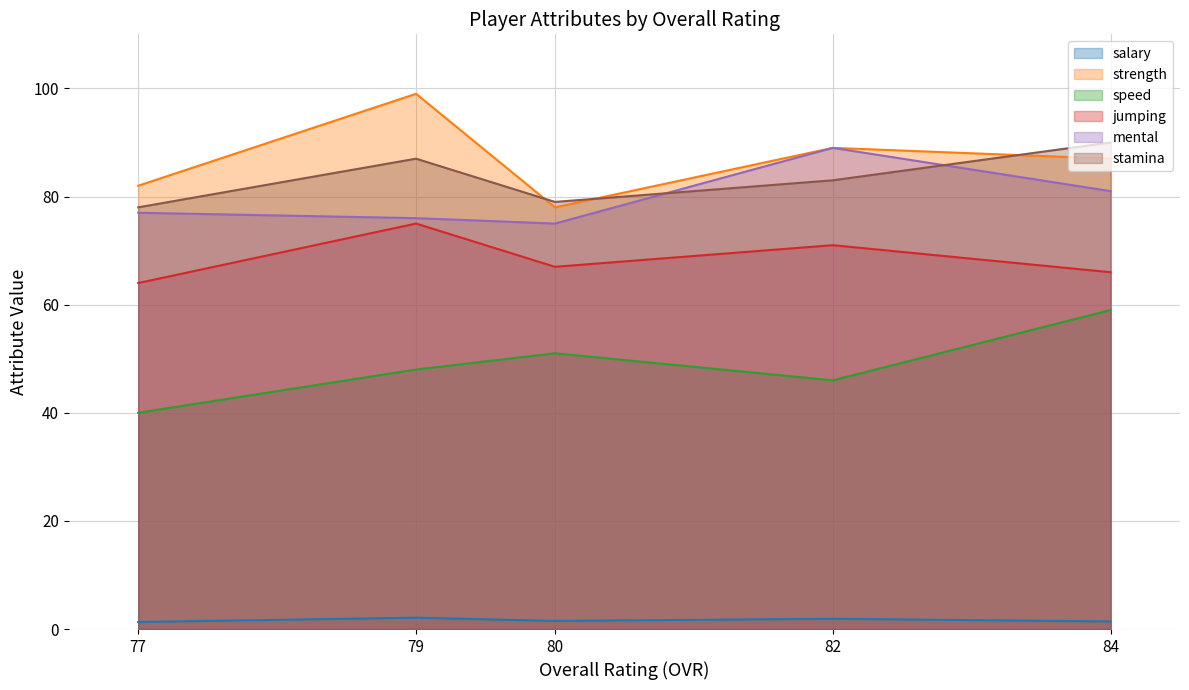

What is the value of the strength point at the 3rd from the left?

78.0